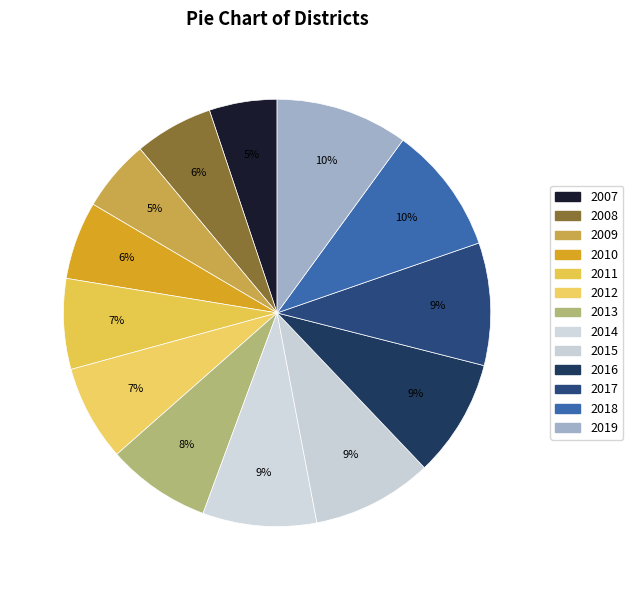

Between 2013 and 2019, which is larger?

2019